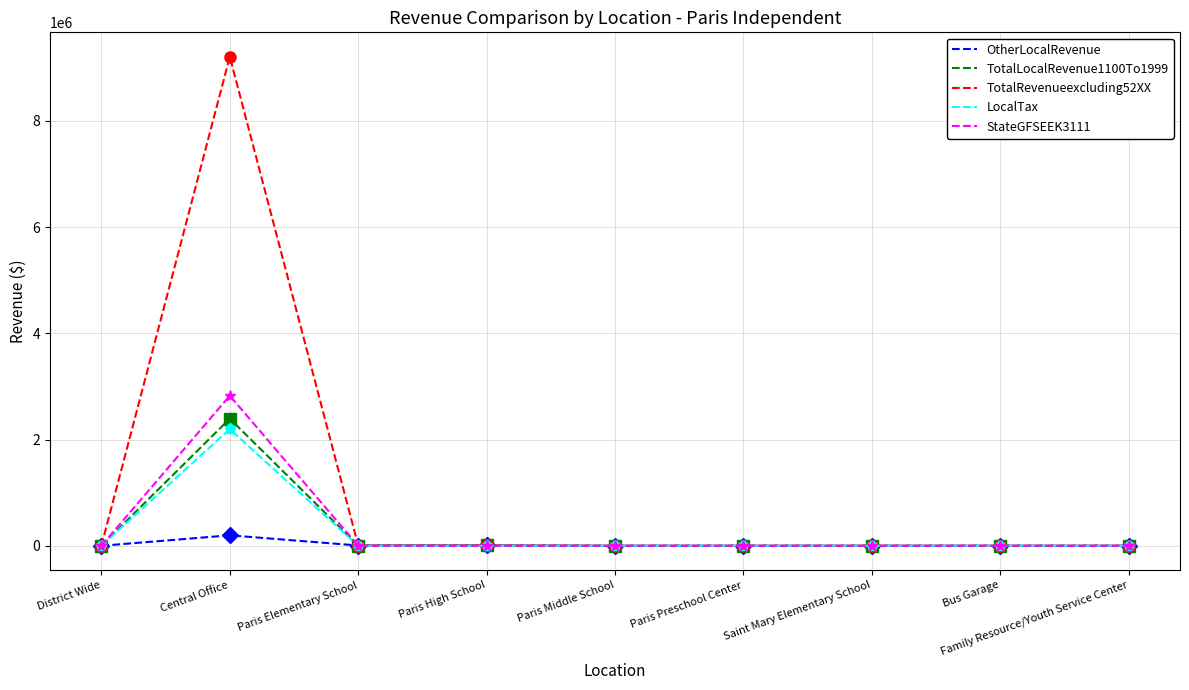

What is the average value of the TotalLocalRevenue1100To1999 series?

267140.2